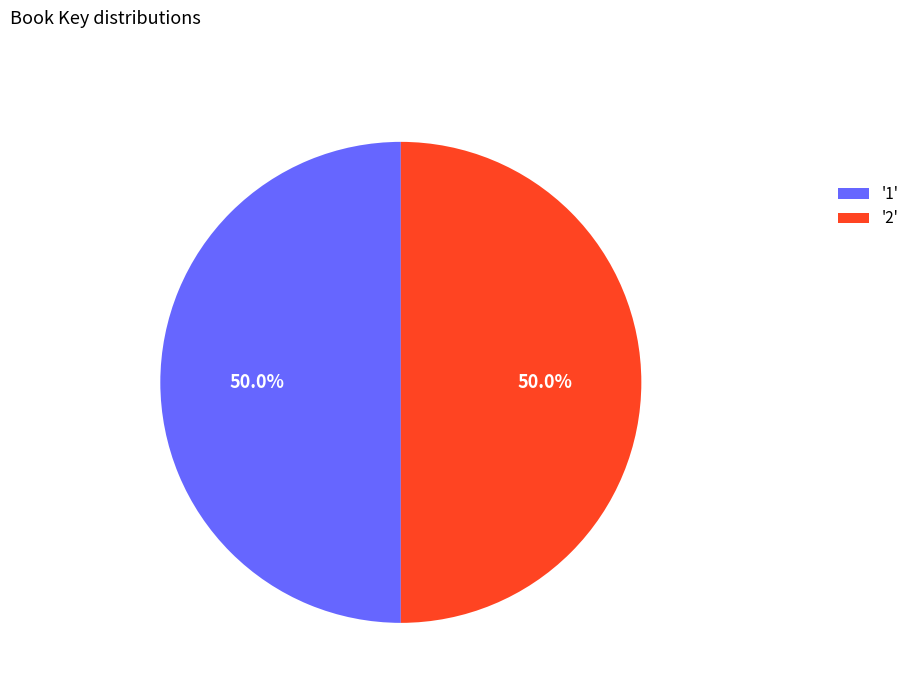

Combined, what portion of the pie is '2' and '1'?

100.0%